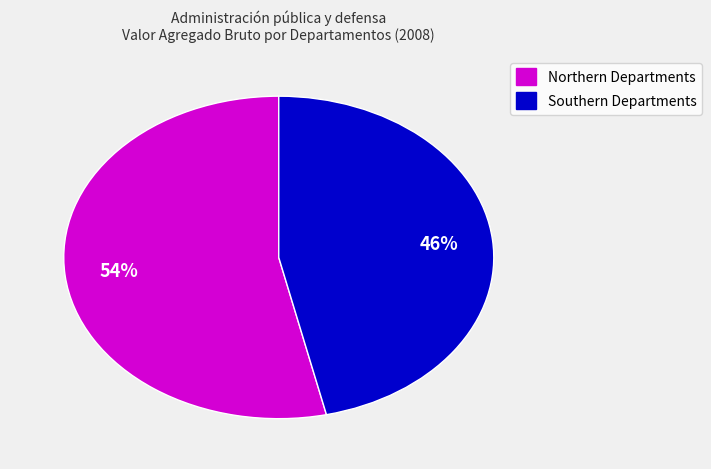

Does any single category account for the majority?

Yes